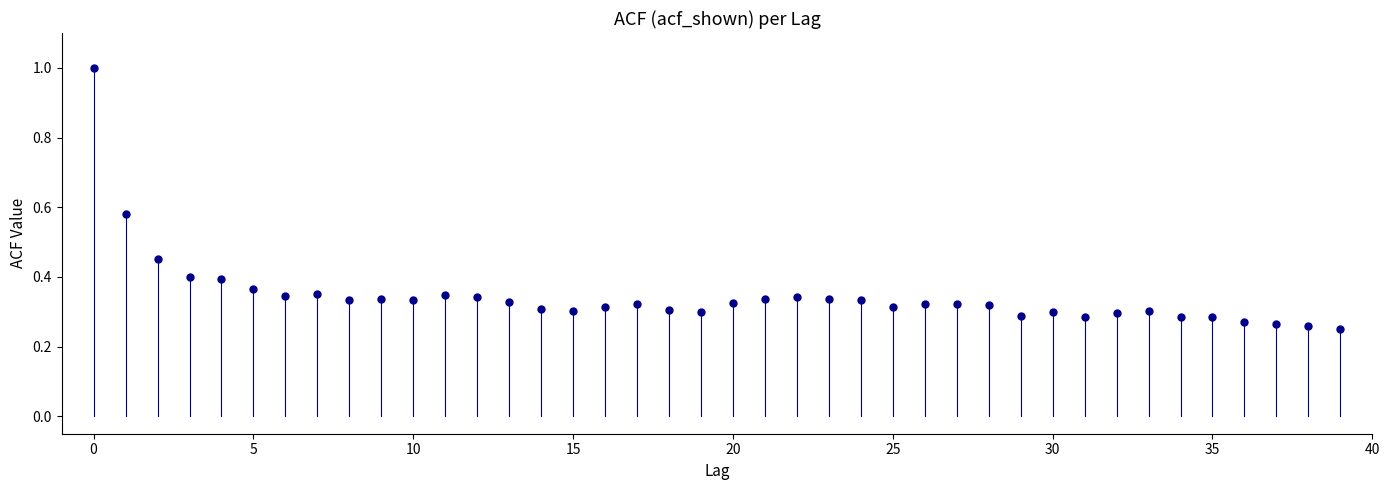

What is the range of Y values (max minus min)?

0.7